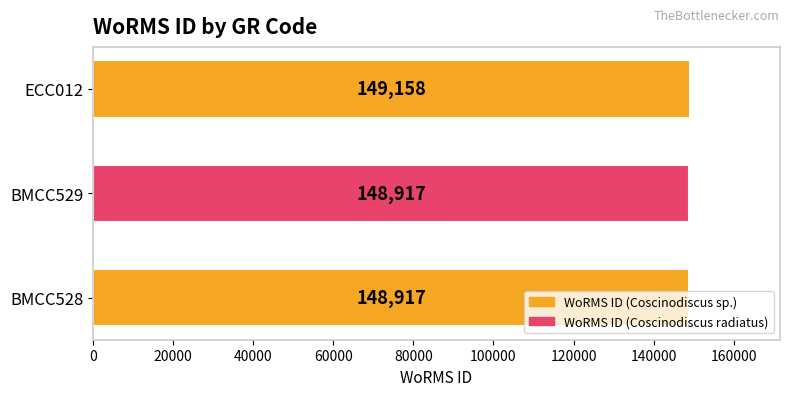

What is the minimum value shown in the chart?

148917